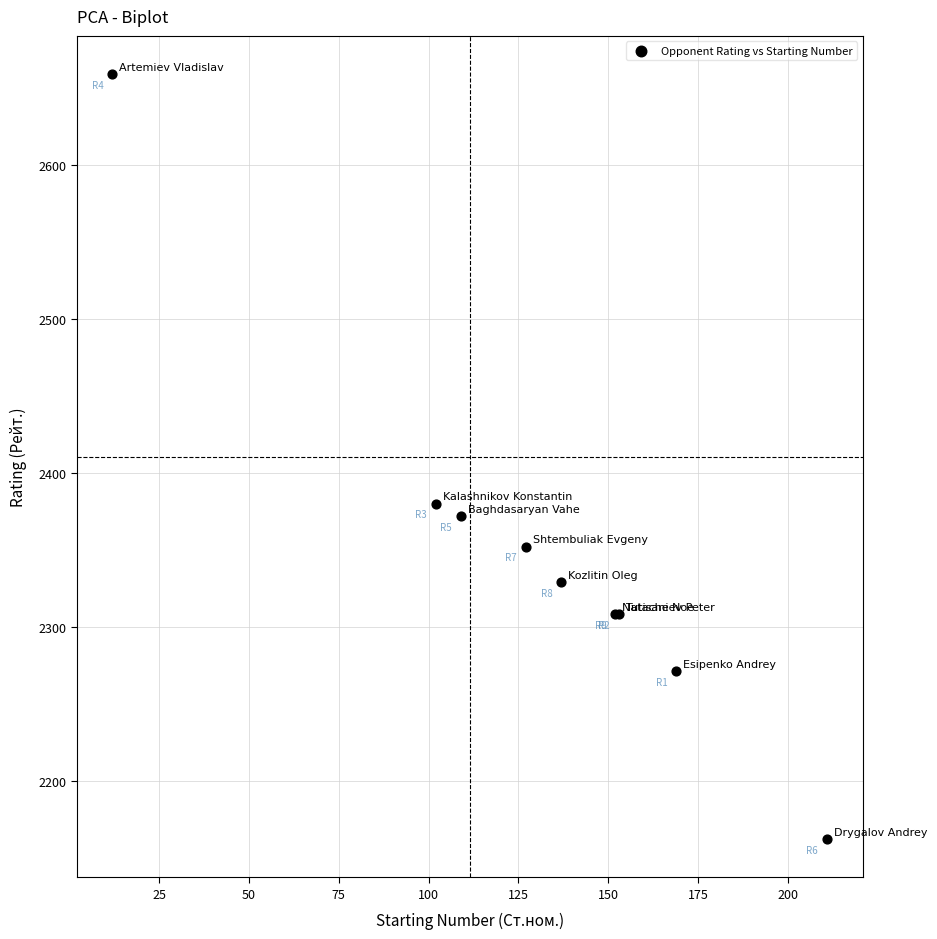

What Y value in the scatter plot is closest to 2410?

2380